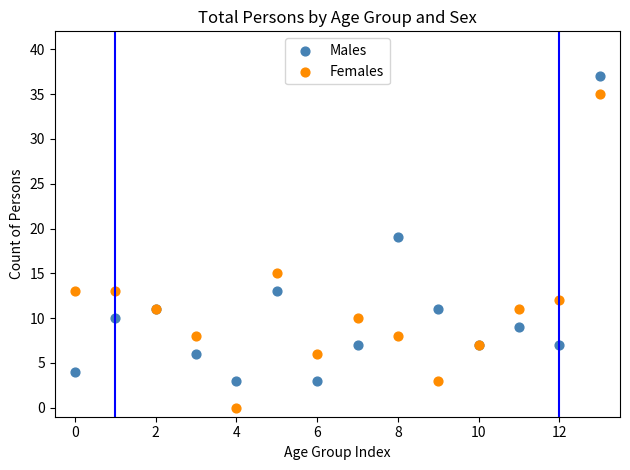

Which series has the widest spread of Y values?

Females